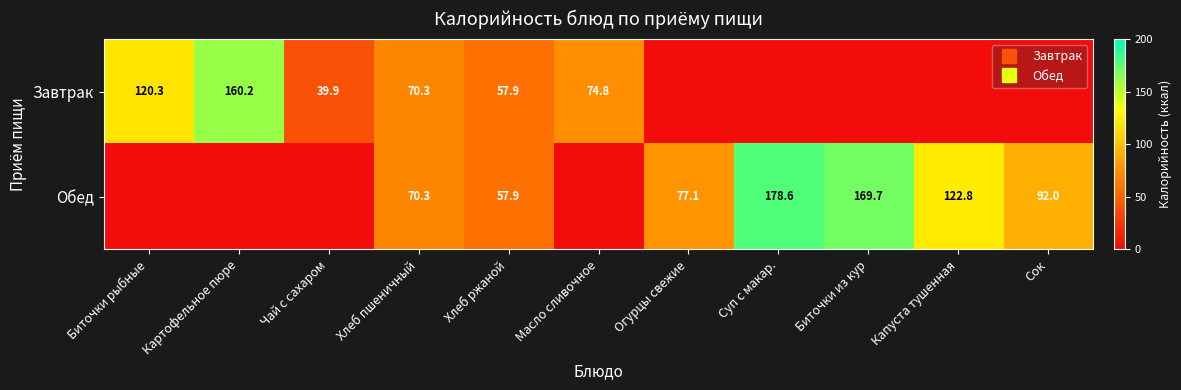

What is the average value of the Завтрак series?

47.6